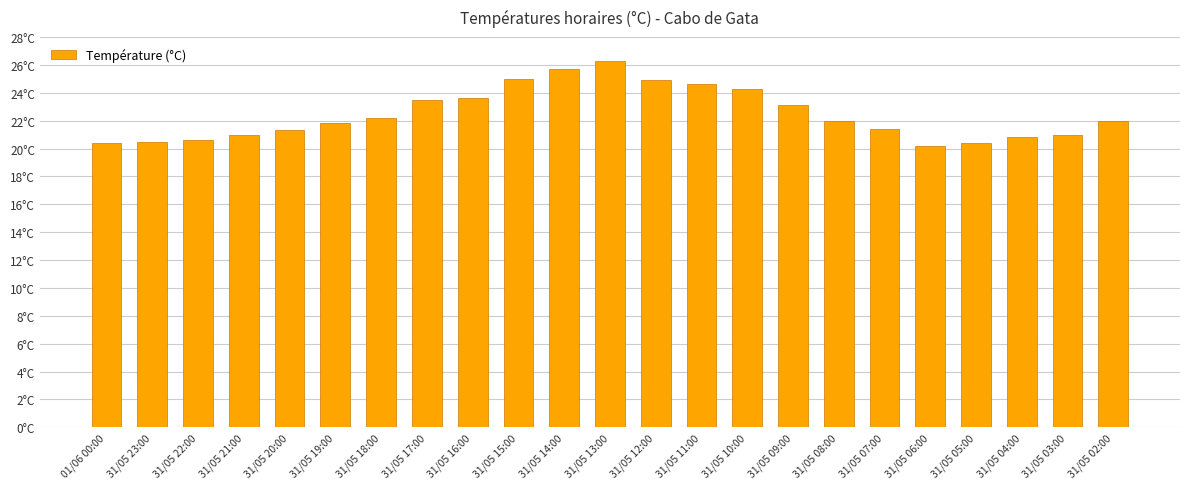

At which label does the data first exceed 22?

31/05 18:00